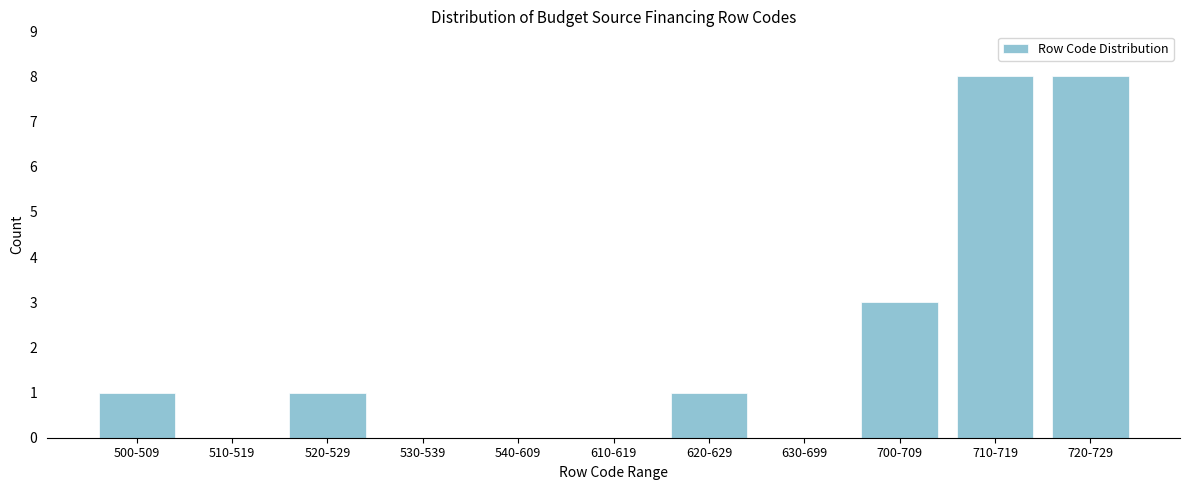

Reading right to left, what are all the values shown in this chart?

720-729=8	710-719=8	700-709=3	630-699=0	620-629=1	610-619=0	540-609=0	530-539=0	520-529=1	510-519=0	500-509=1